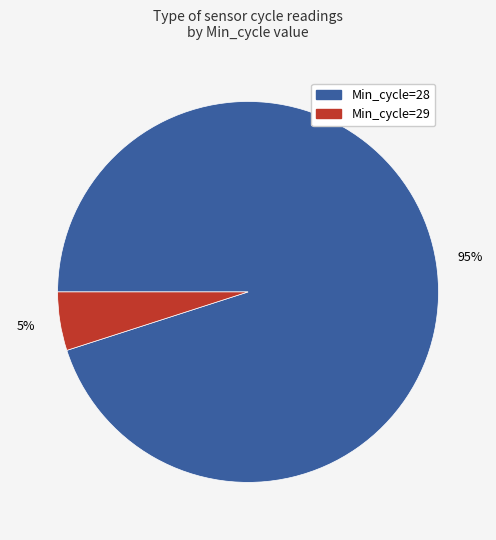

To the nearest percent, what is the average slice percentage?

50%